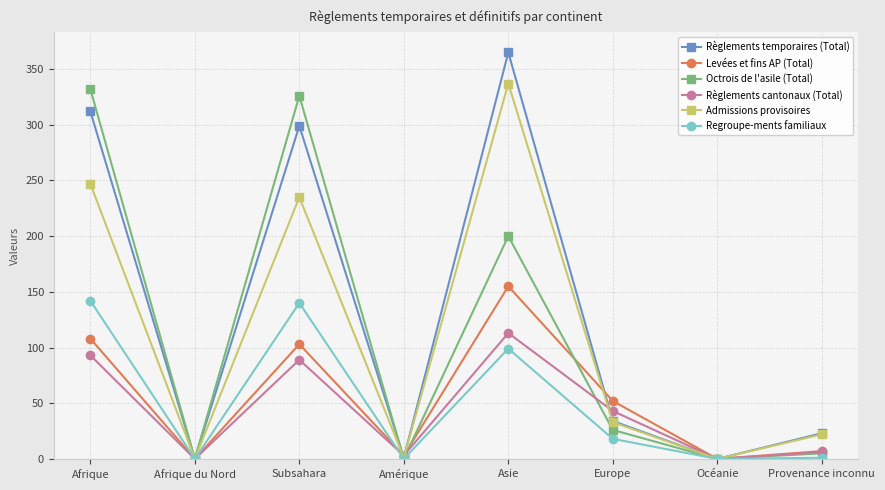

Which label corresponds to the largest value in the chart?

Asie